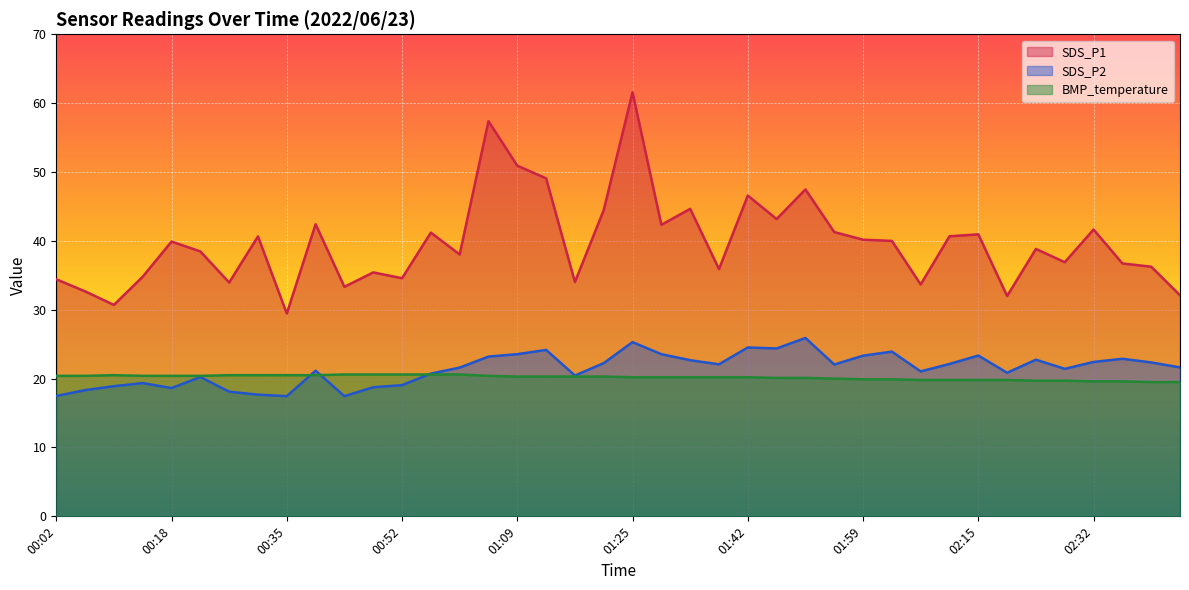

Where is the first local minimum for SDS_P2?

00:18